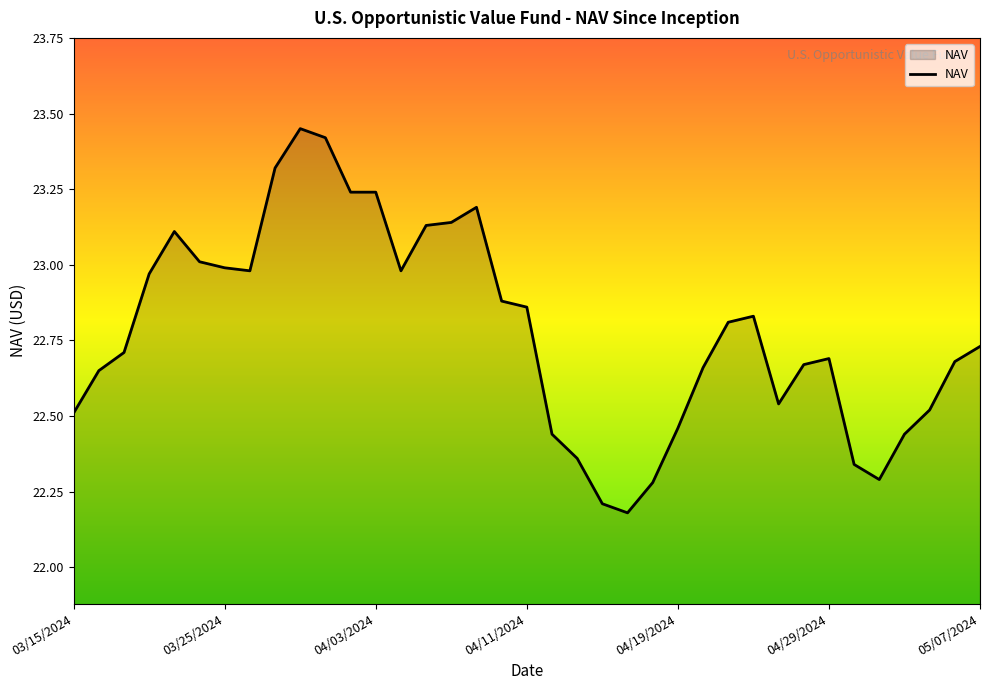

What is the difference between the maximum and minimum values?

1.3